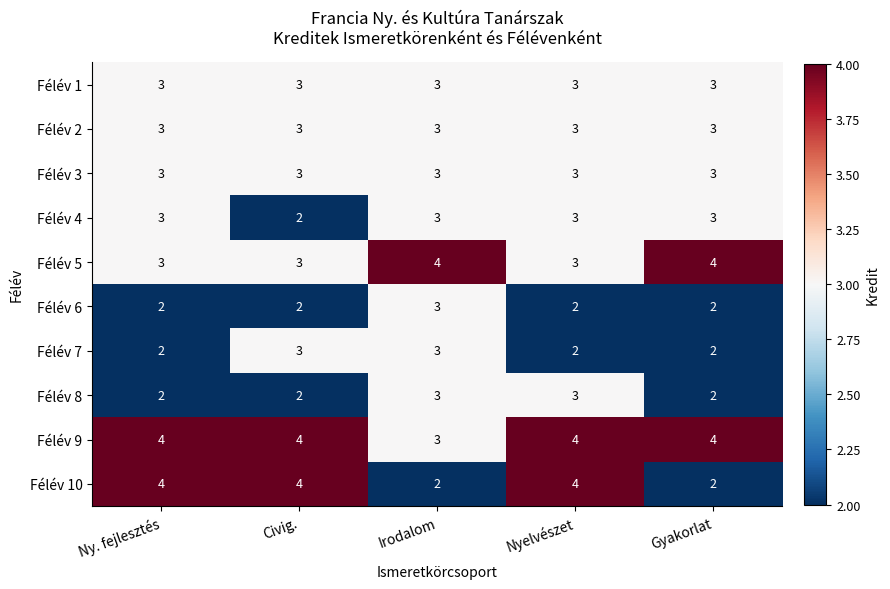

Is it true that Félév 3 equals 1 at Irodalom?

False